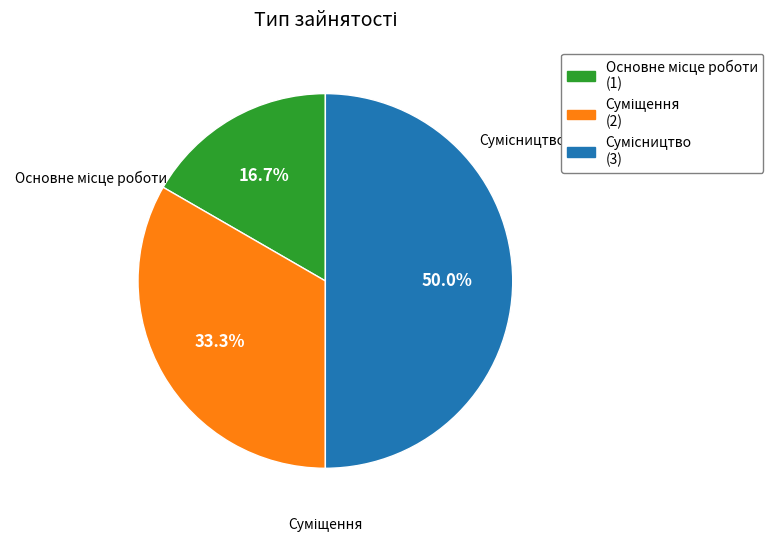

To the nearest percent, what is the difference between the Суміщення and Основне місце роботи slice percentages?

17%